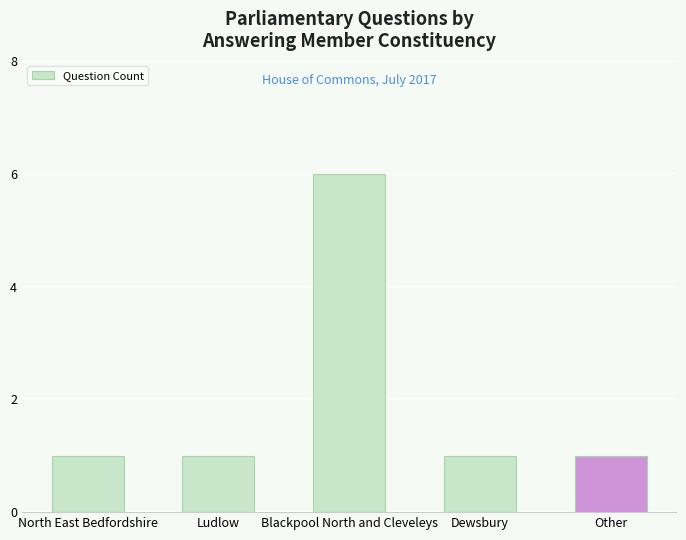

True or false: the data shows 1 at Other.

True